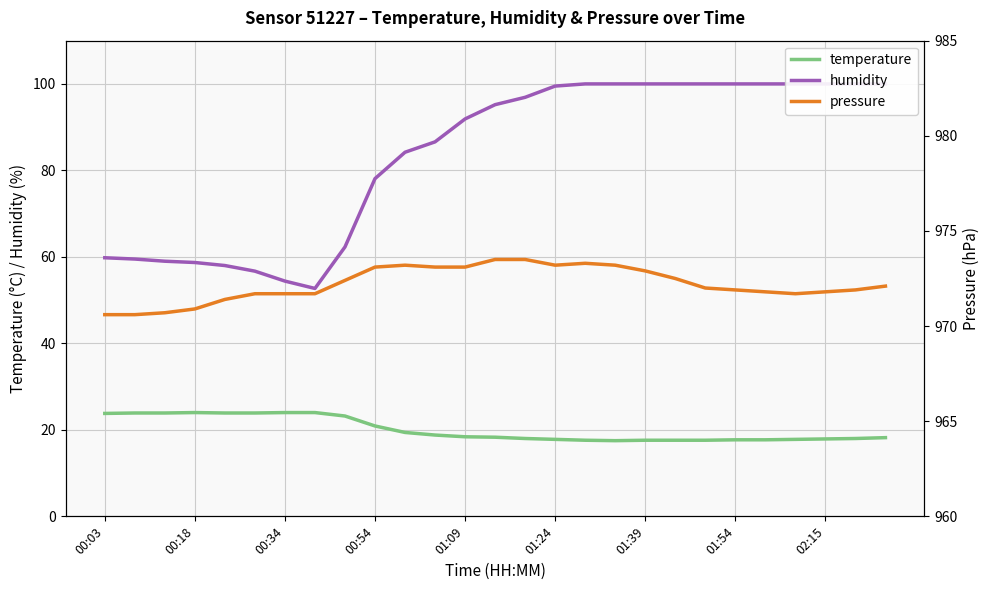

The value of temperature at 00:03 is 6.6. True or false?

False